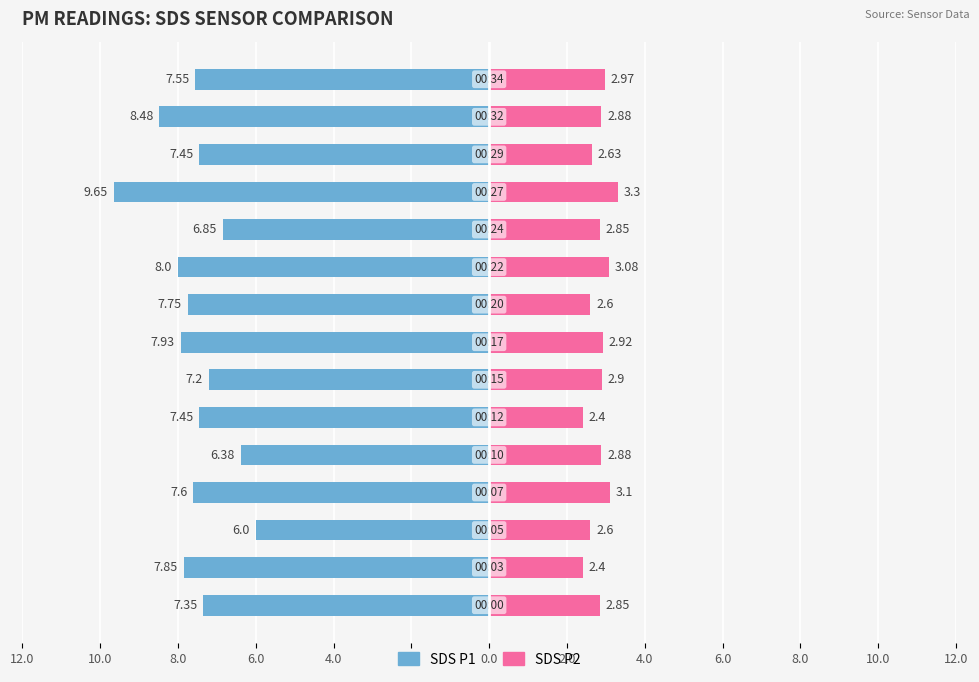

How many bars are there in total?

30